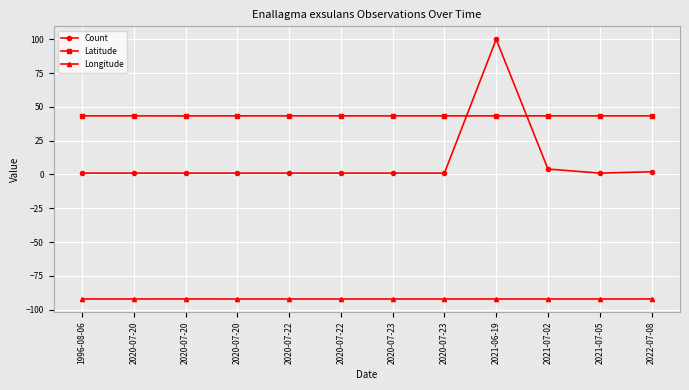

Which category has the highest value in the Latitude series?

1996-08-06